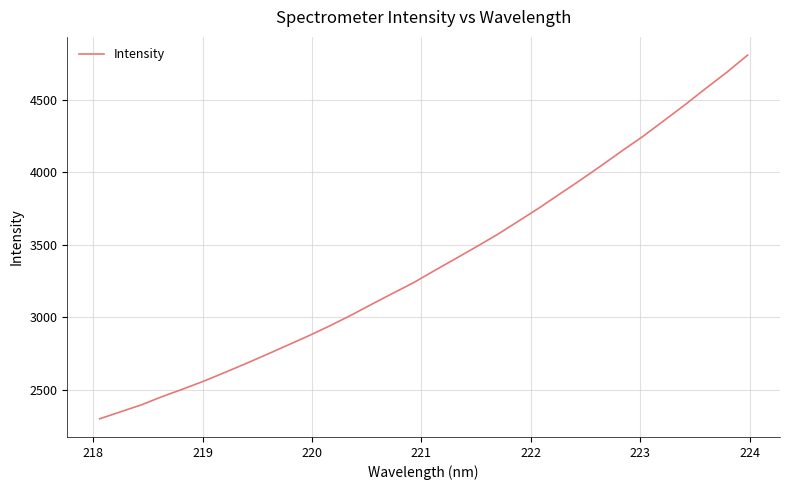

What is the greatest value displayed?

4807.3